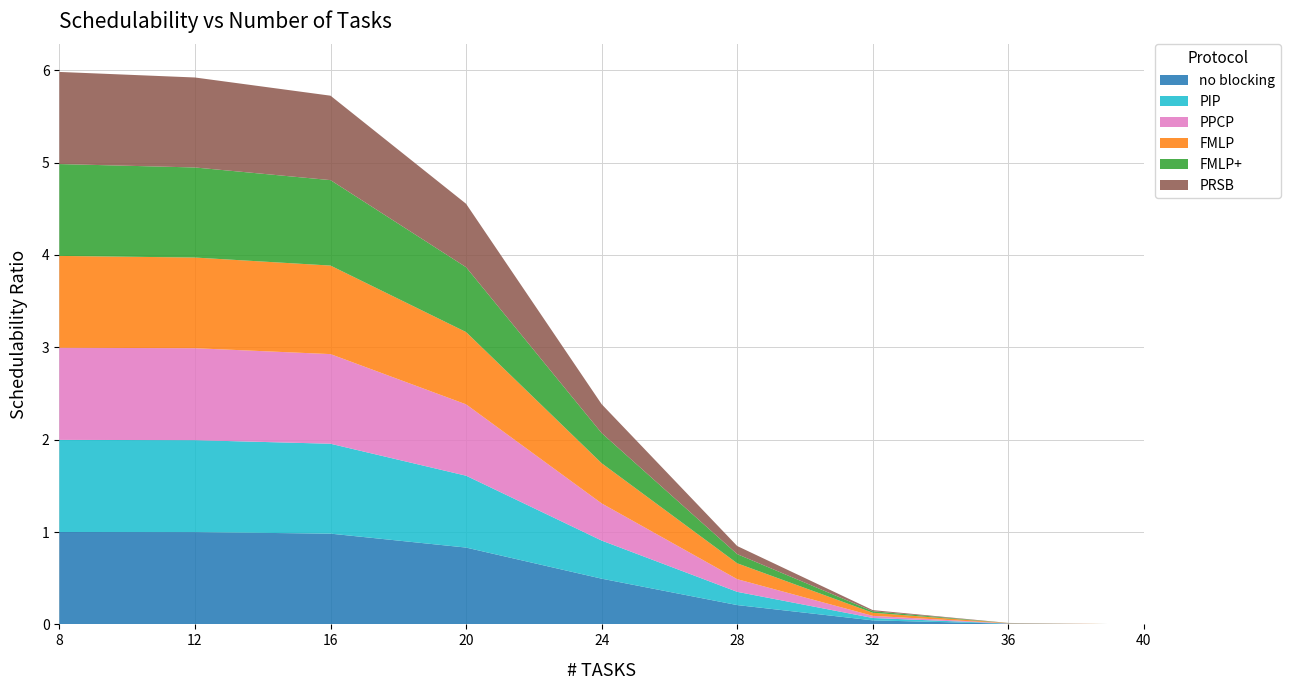

Reading left to right, transcribe all the data shown in this chart.

no blocking: 1.0	1.0	1.0	0.8	0.5	0.2	0.0	0.0	0.0
PIP: 1.0	1.0	1.0	0.8	0.4	0.1	0.0	0.0	0.0
PPCP: 1.0	1.0	1.0	0.8	0.4	0.1	0.0	0.0	0.0
FMLP: 1.0	1.0	1.0	0.8	0.4	0.2	0.0	0.0	0.0
FMLP+: 1.0	1.0	0.9	0.7	0.3	0.1	0.0	0.0	0.0
PRSB: 1.0	1.0	0.9	0.7	0.3	0.1	0.0	0.0	0.0